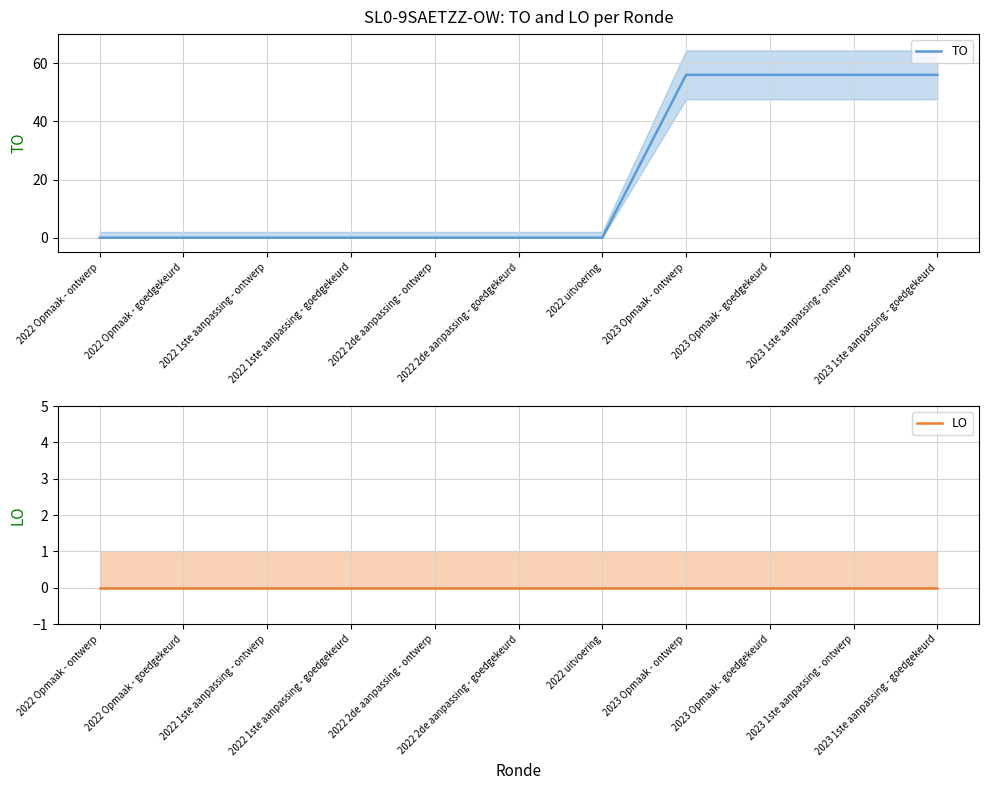

What is the label of the 7th point from the right?

2022 2de aanpassing - ontwerp